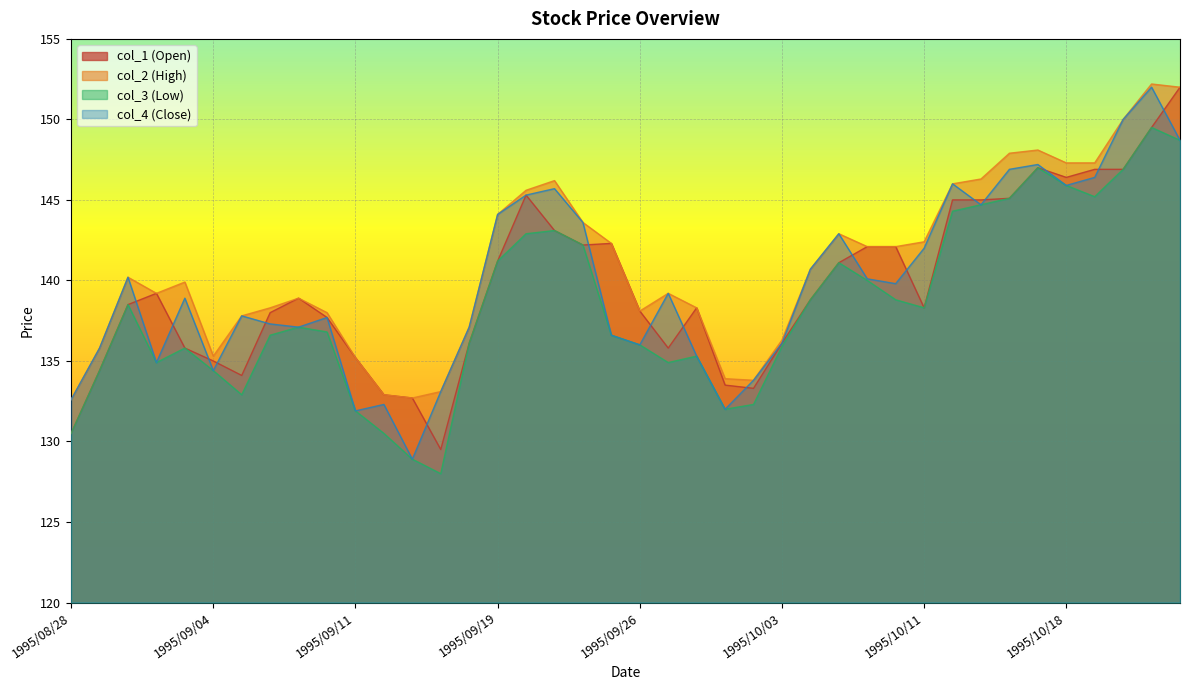

Between 1995/09/20 and 1995/10/06, which series saw the biggest shift?

col_4